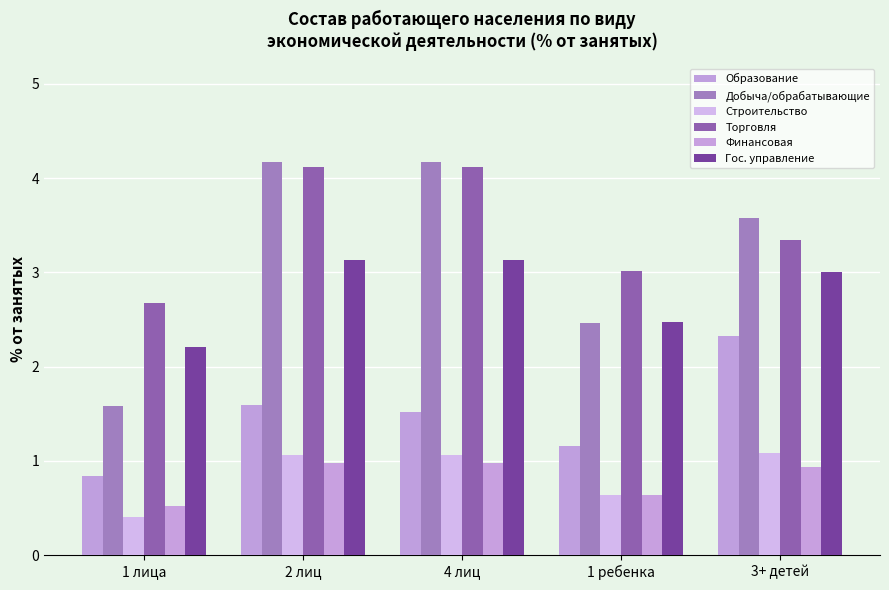

Read the Финансовая value at 4 лиц.

1.0